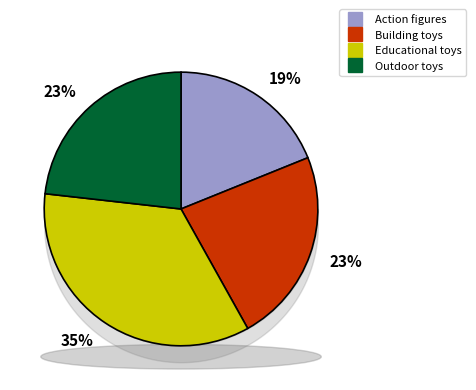

What is the smallest slice in the pie chart?

Action figures